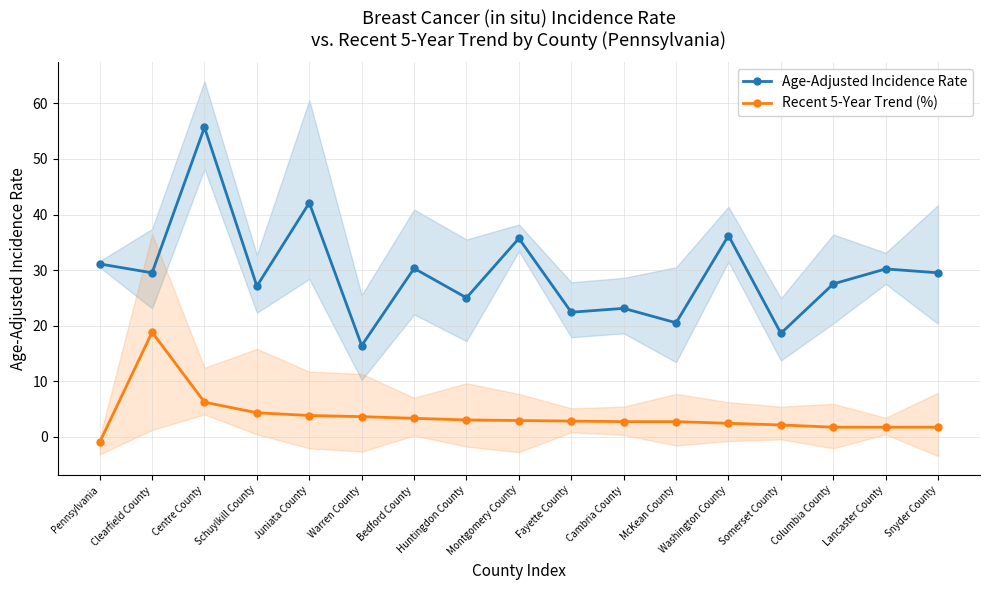

Reading left to right, transcribe all the data shown in this chart.

Age-Adjusted Incidence Rate: 31.1	29.5	55.7	27.1	42.1	16.4	30.3	25.0	35.7	22.4	23.1	20.5	36.2	18.6	27.5	30.2	29.5
Recent 5-Year Trend (%): -1.0	18.8	6.2	4.3	3.8	3.6	3.3	3.0	2.9	2.8	2.7	2.7	2.4	2.1	1.7	1.7	1.7